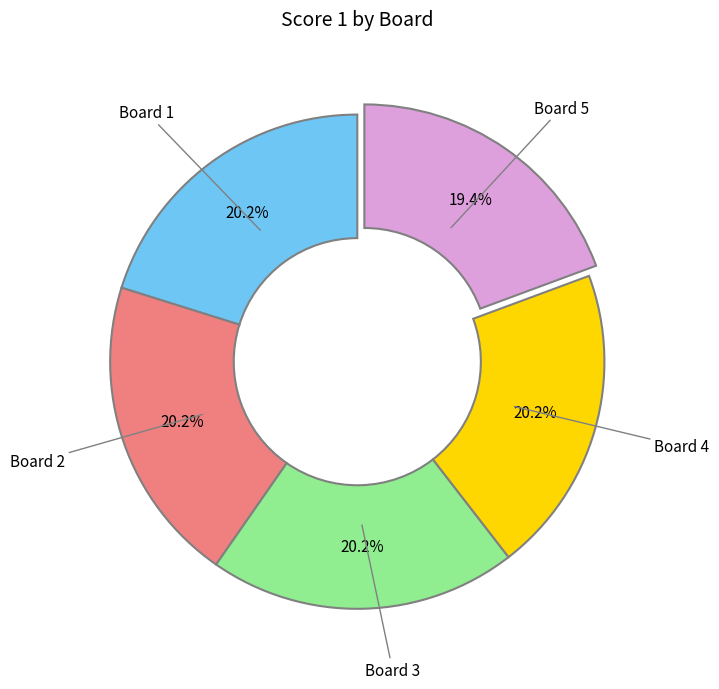

To the nearest percent, what is the difference between the largest and smallest slice percentages?

1%